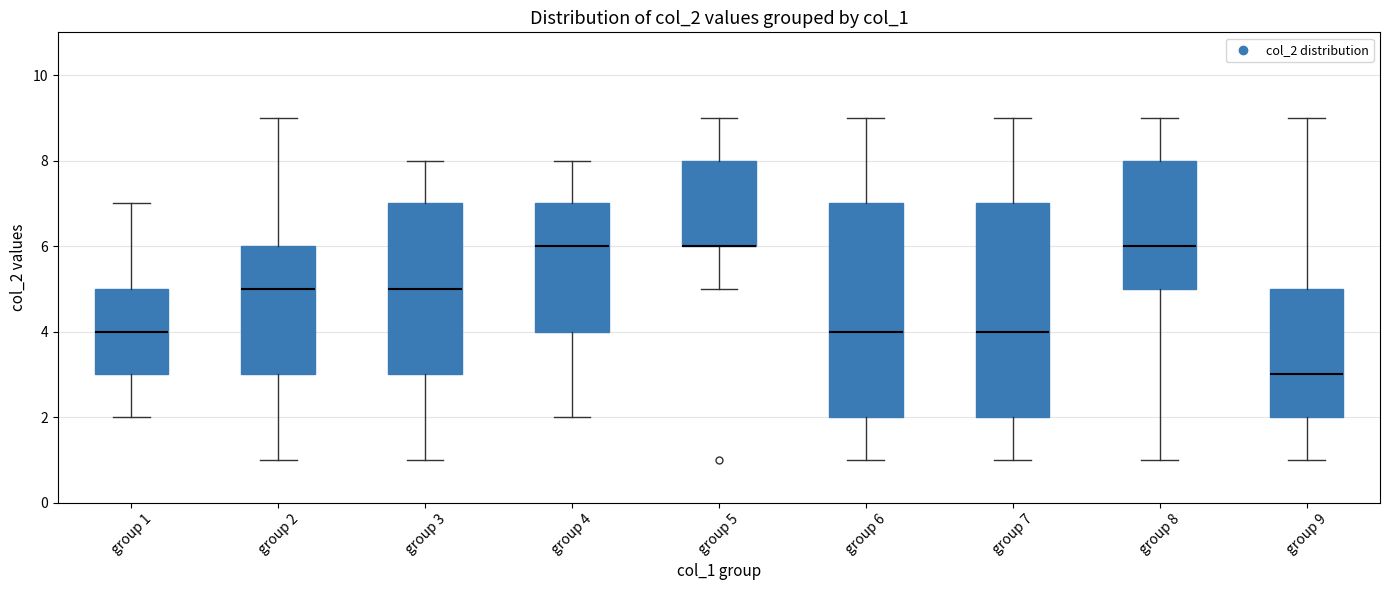

Where does the lower whisker of the box for group 7 end on the y-axis? The values are not printed on the chart, so give them approximately, as read against the axis.

1